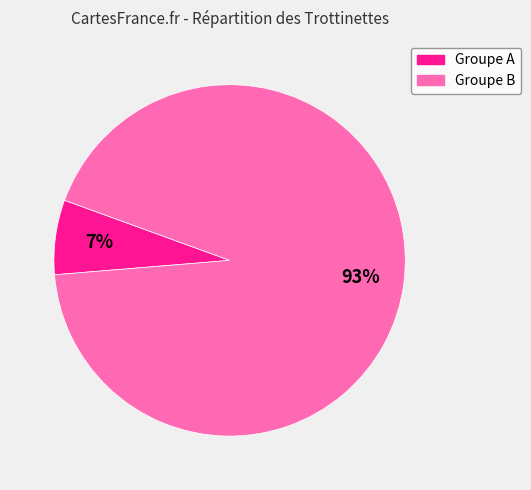

Does any single category account for the majority?

Yes